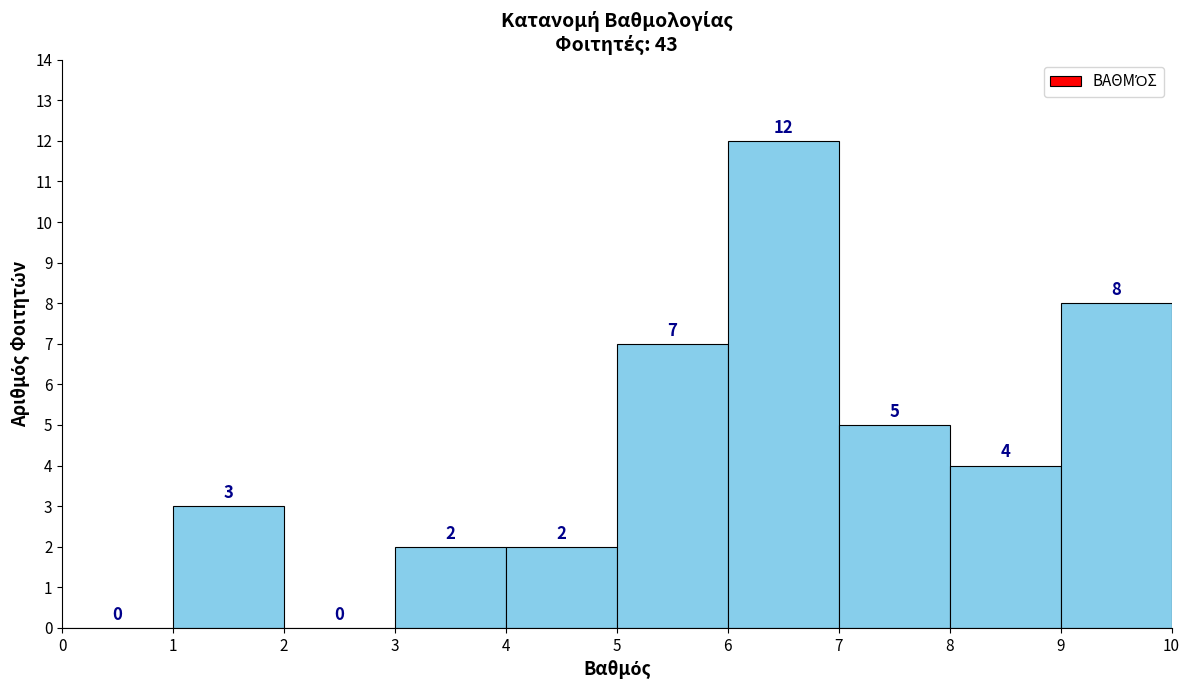

Reading left to right, transcribe this chart: for each bar, give the range it covers on the x-axis and its height.

0 to 1: 0
1 to 2: 3
2 to 3: 0
3 to 4: 2
4 to 5: 2
5 to 6: 7
6 to 7: 12
7 to 8: 5
8 to 9: 4
9 to 10: 8